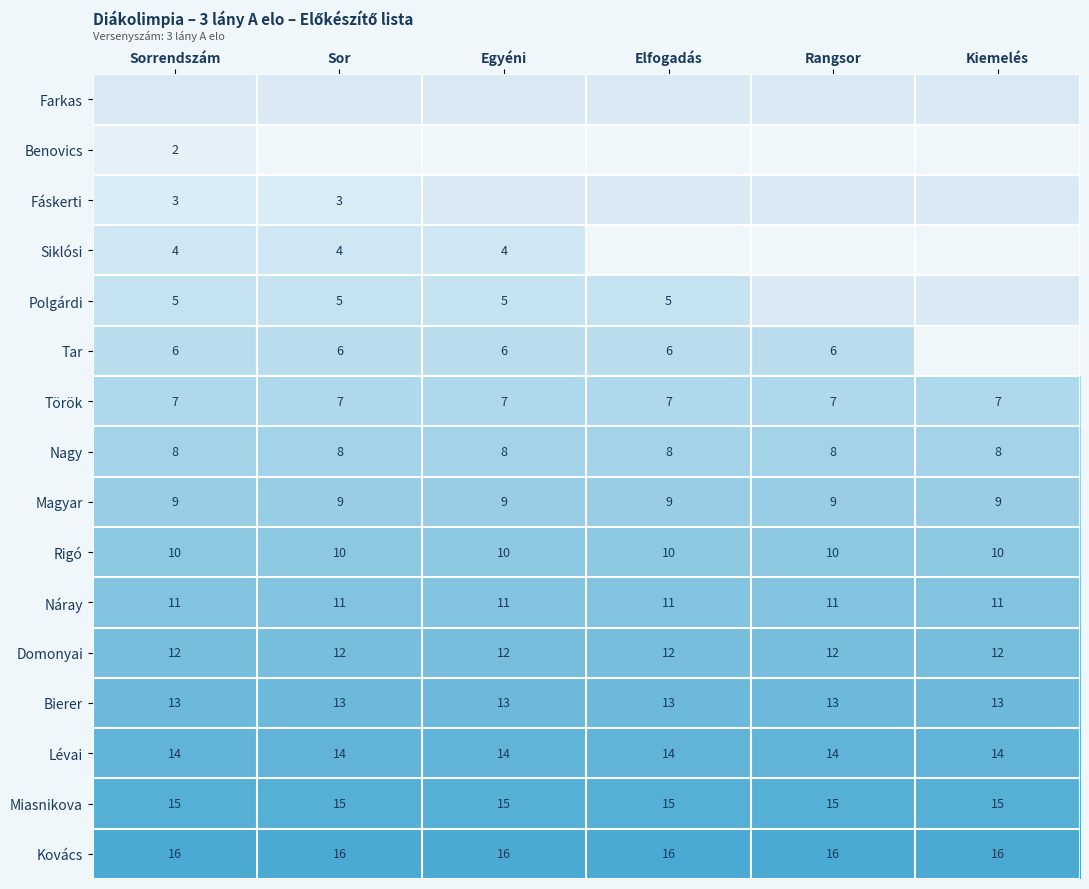

What is the average value of the Török series?

7